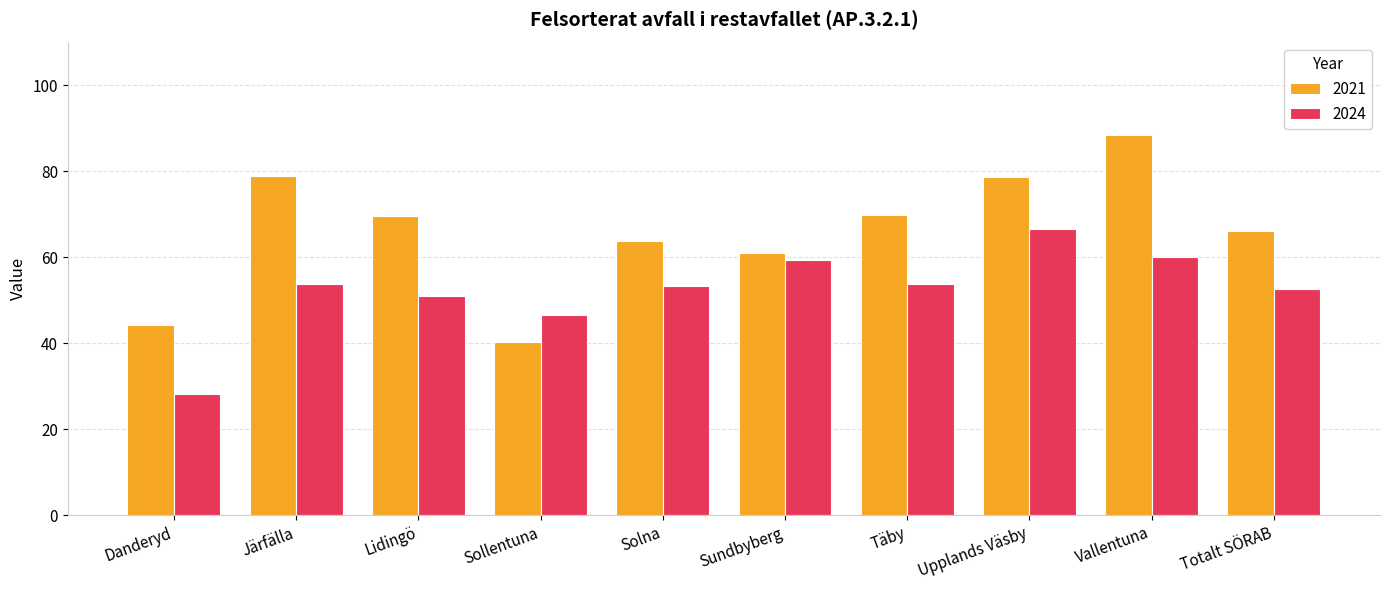

Rank the series at Solna from lowest to highest value.

2024, 2021